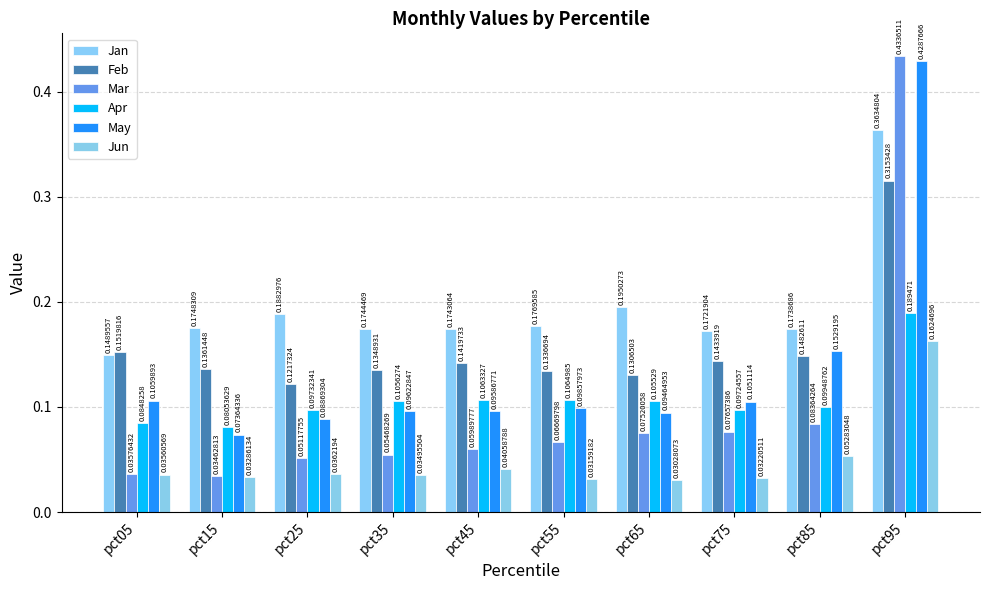

At which category is the sum across all series the highest?

pct95